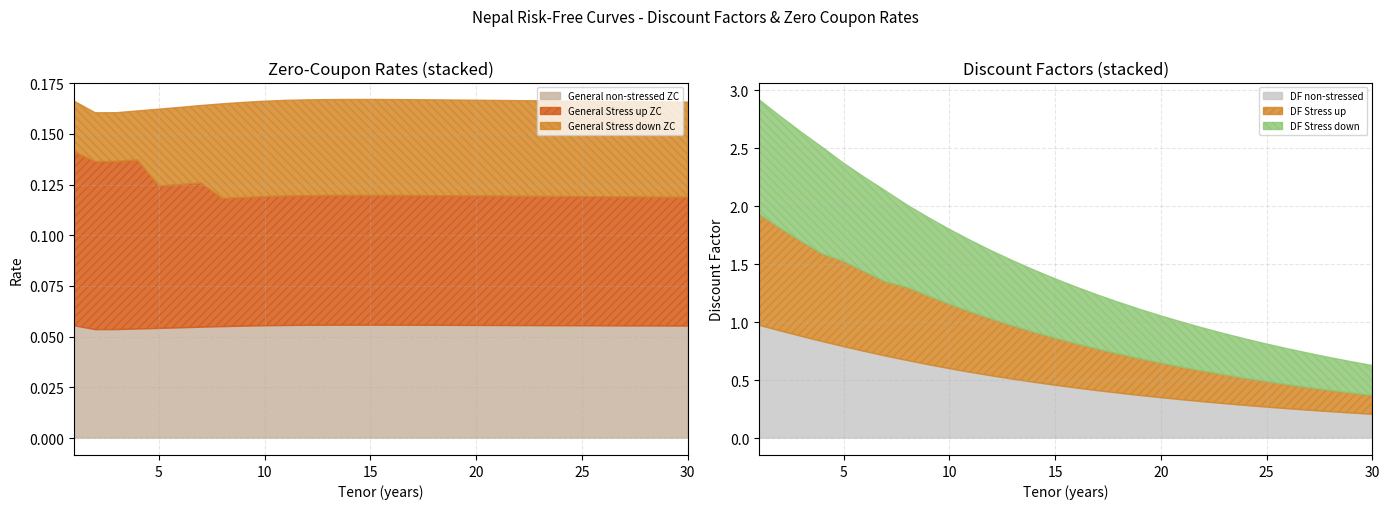

Where is DF Stress up nearest to the value 0?

30